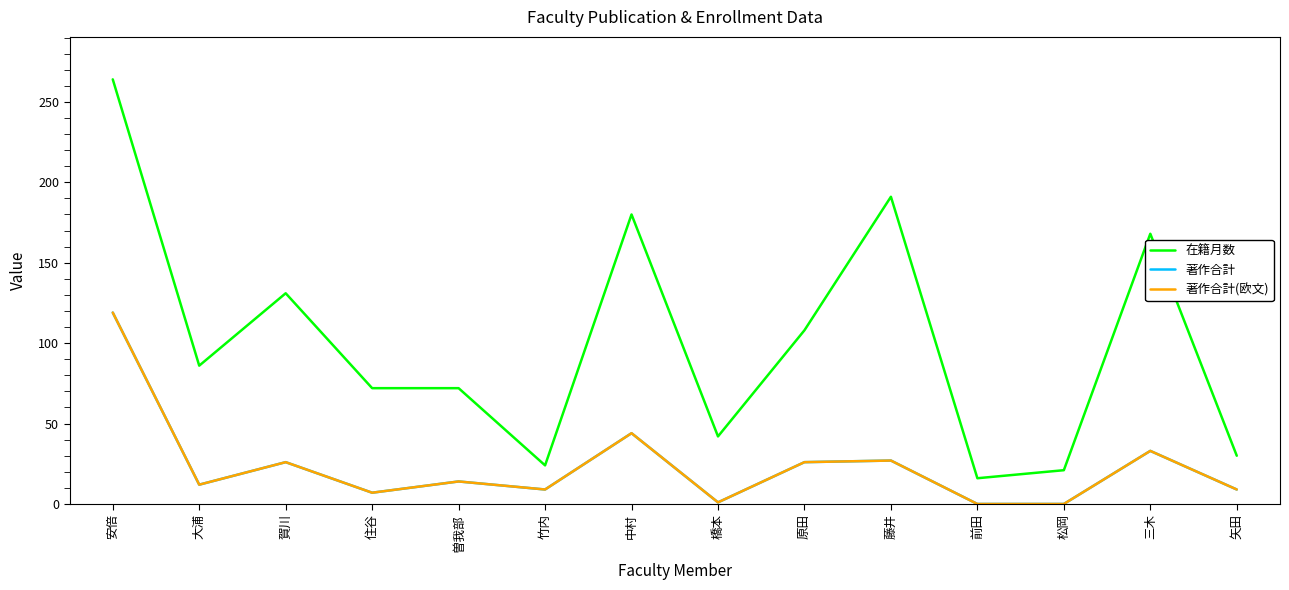

Does the chart have visible grid lines?

No